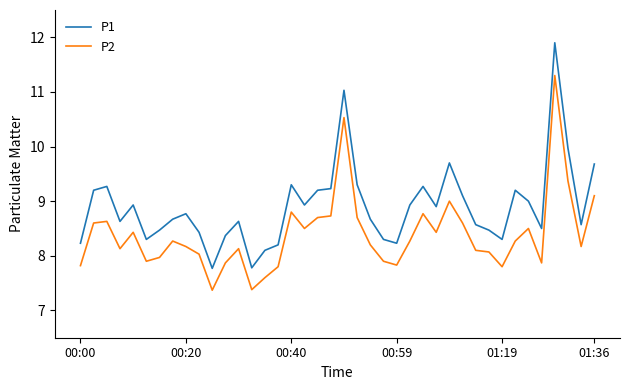

In P2, how many points are lower than both neighbors (excluding endpoints)?

10